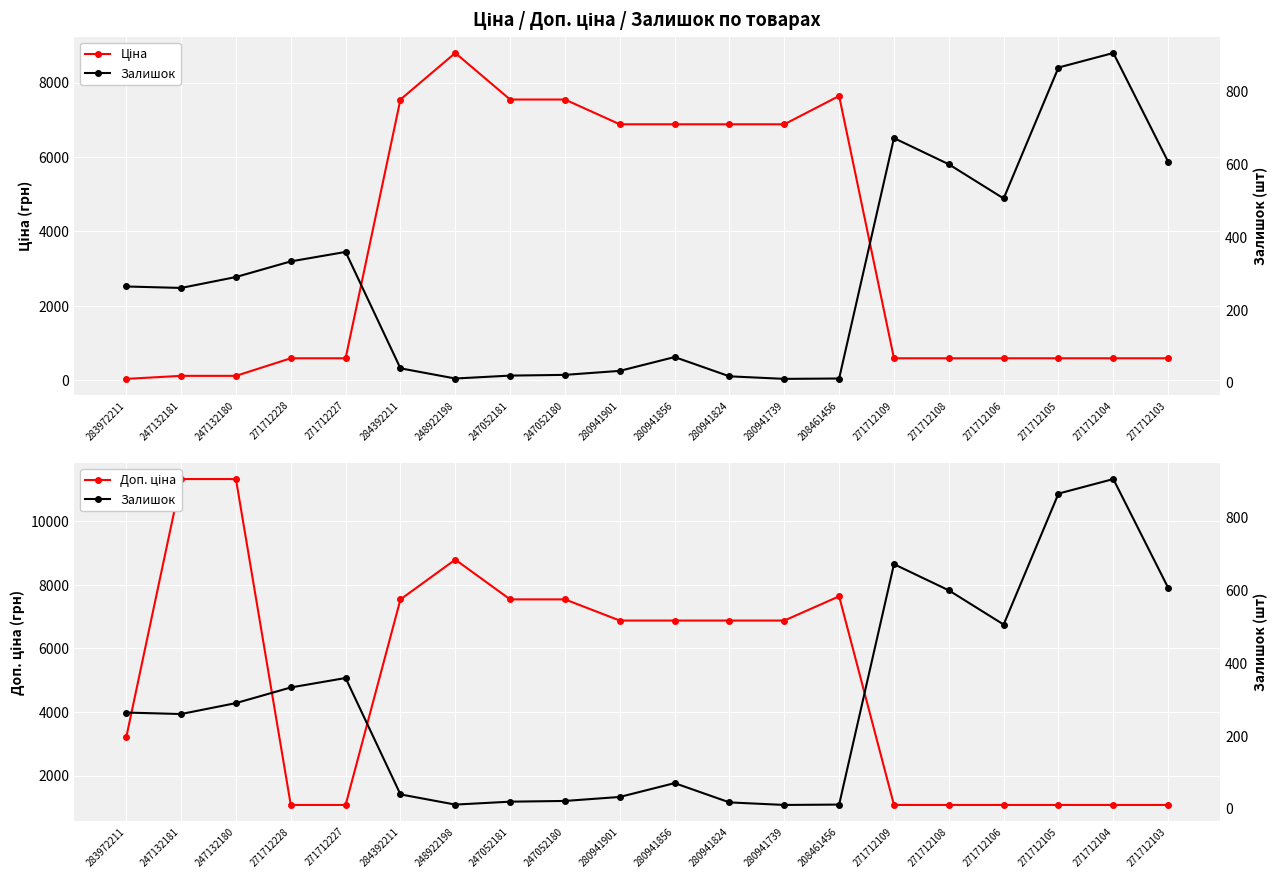

Between 280941856 and 280941739, which is larger?

280941856